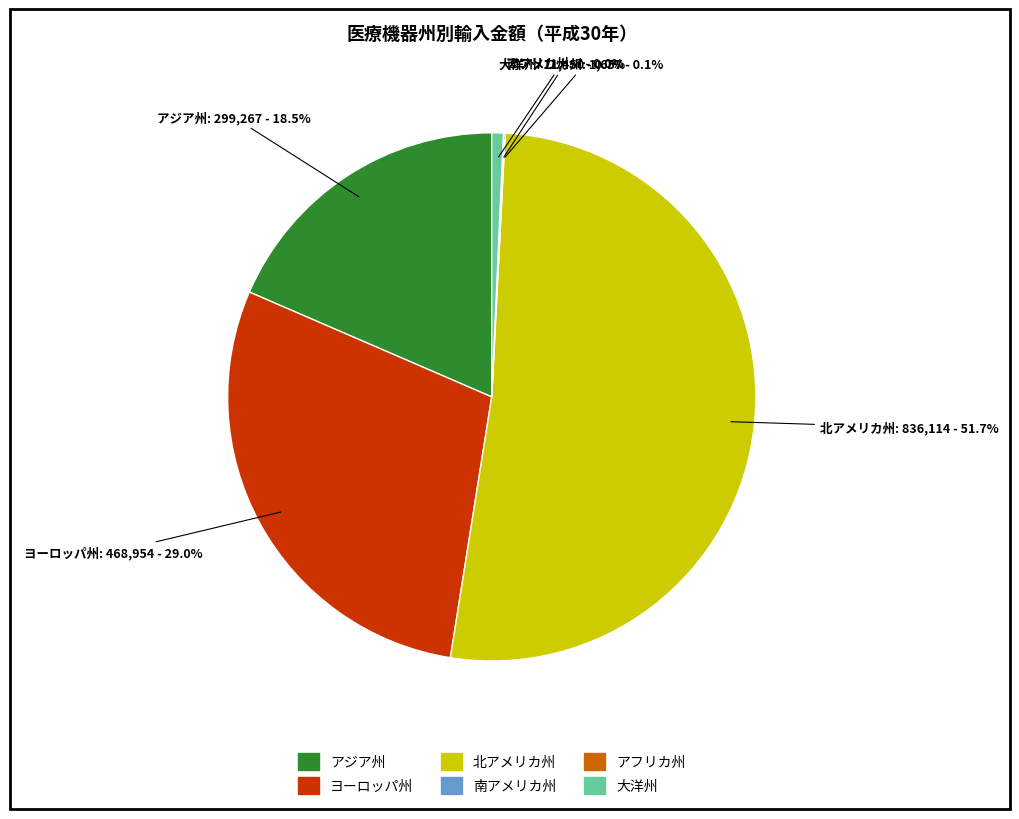

How much of the chart is everything except アジア州?

81.5%